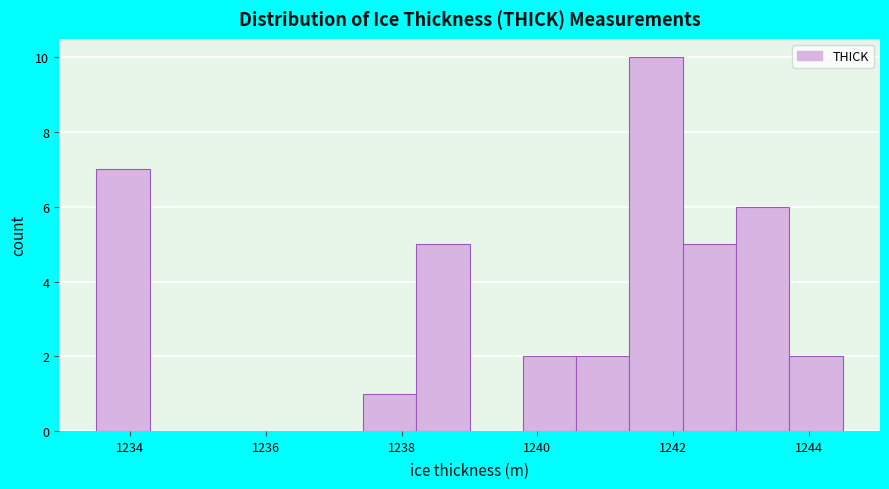

Read against the x-axis, roughly where is the centre of the tallest bar?

1241.8